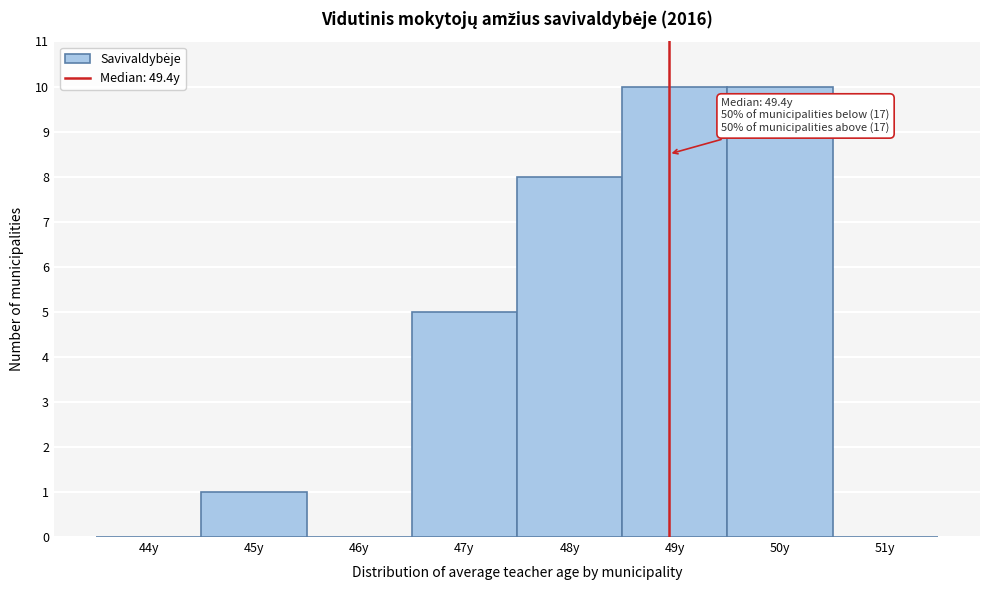

Reading right to left, what are all the values shown in this chart?

51y=0	50y=10	49y=10	48y=8	47y=5	46y=0	45y=1	44y=0